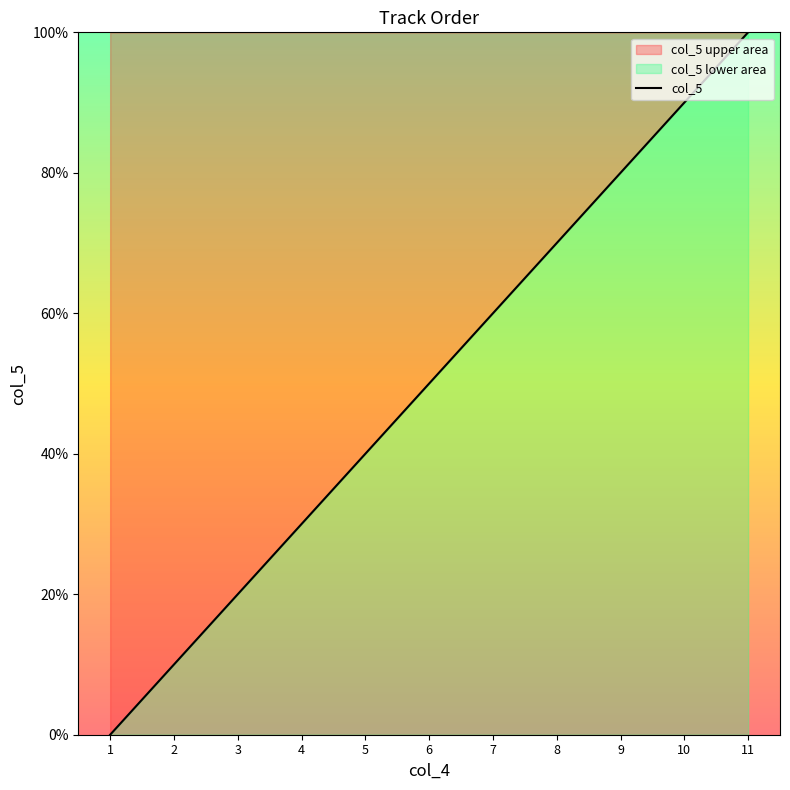

How many distinct data groups are displayed?

1